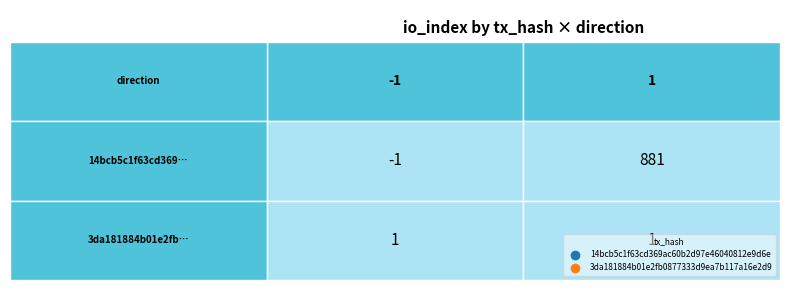

Which category has the highest value across all series?

1